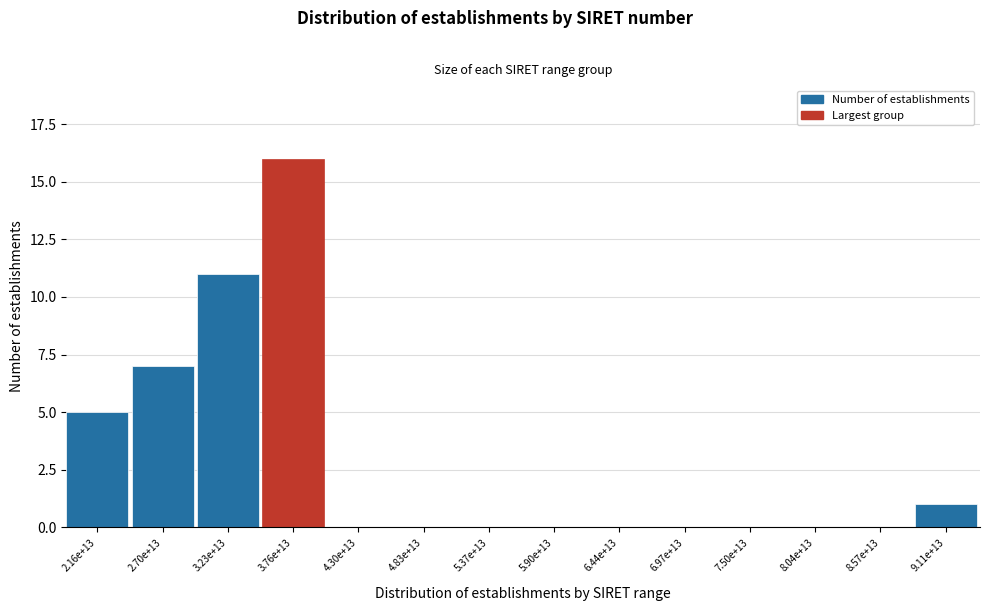

Reading left to right, extract all data points from this chart.

2.16e+13=5	2.70e+13=7	3.23e+13=11	3.76e+13=16	4.30e+13=0	4.83e+13=0	5.37e+13=0	5.90e+13=0	6.44e+13=0	6.97e+13=0	7.50e+13=0	8.04e+13=0	8.57e+13=0	9.11e+13=1